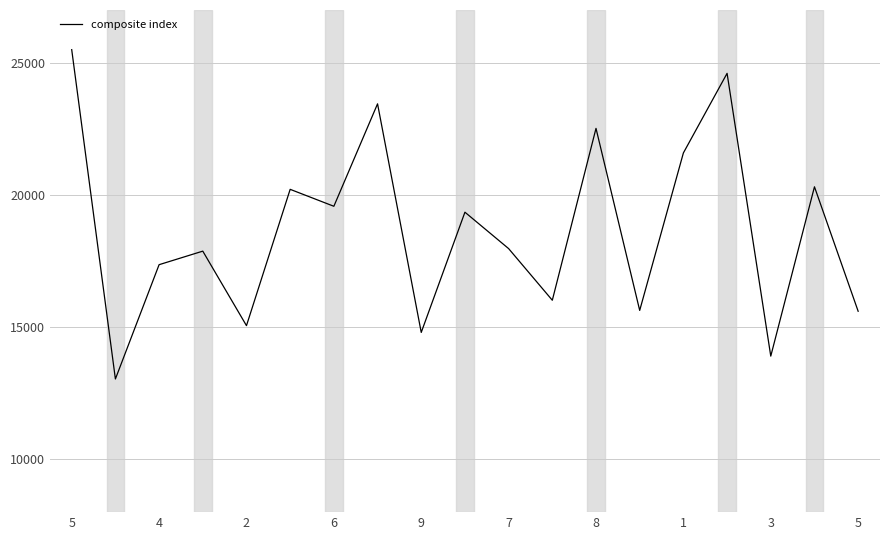

How many interior local valleys (lower than both neighbors) does the data have?

7